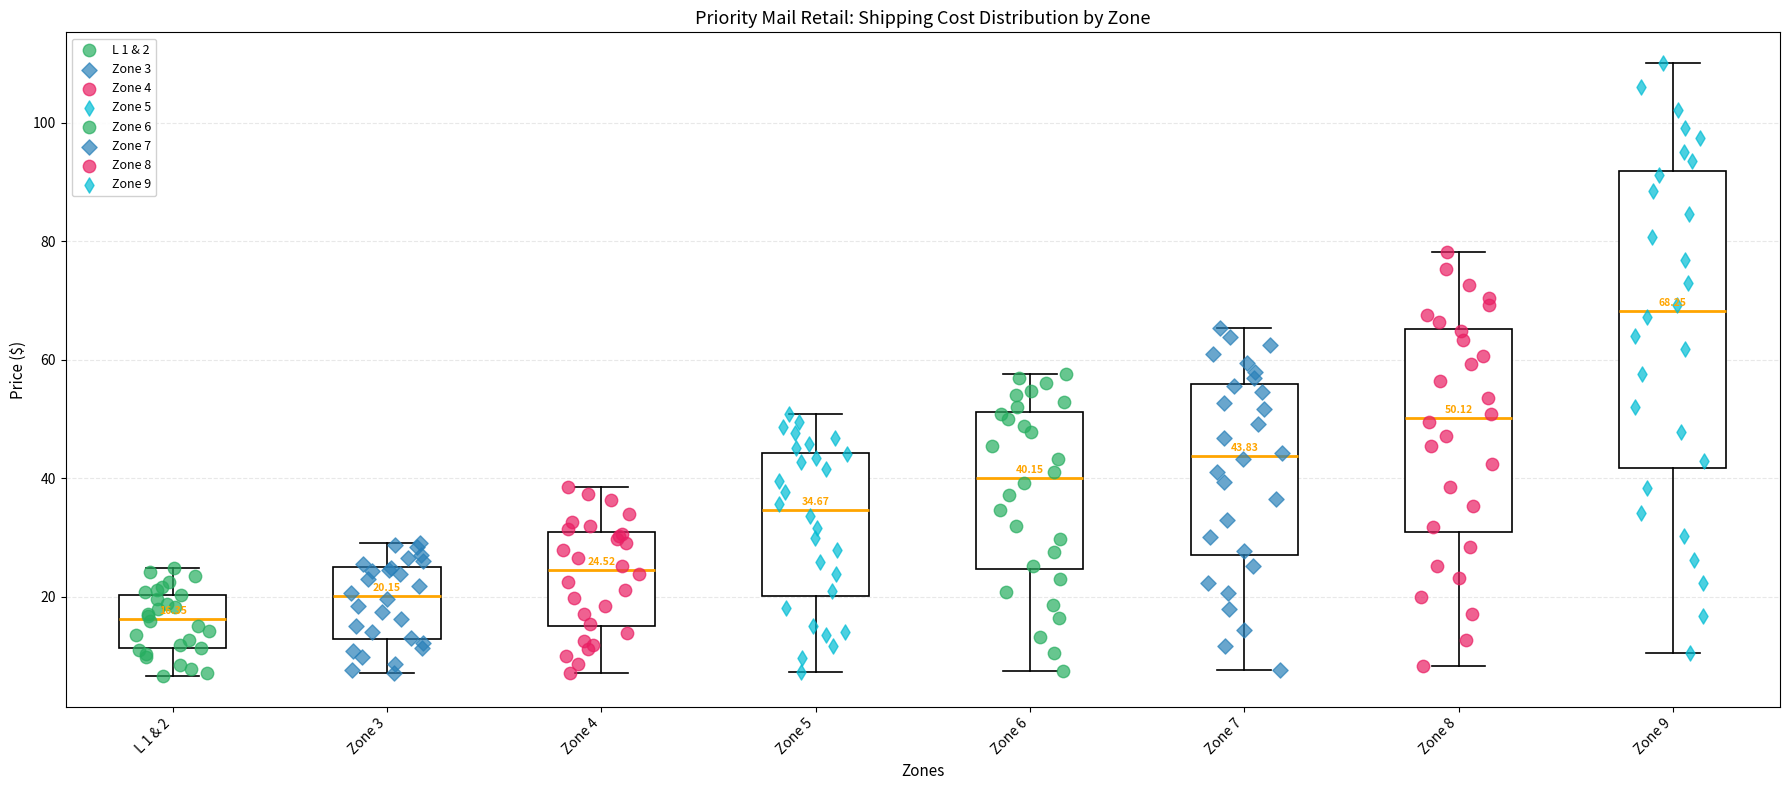

Which box has the highest median line?

Zone 9